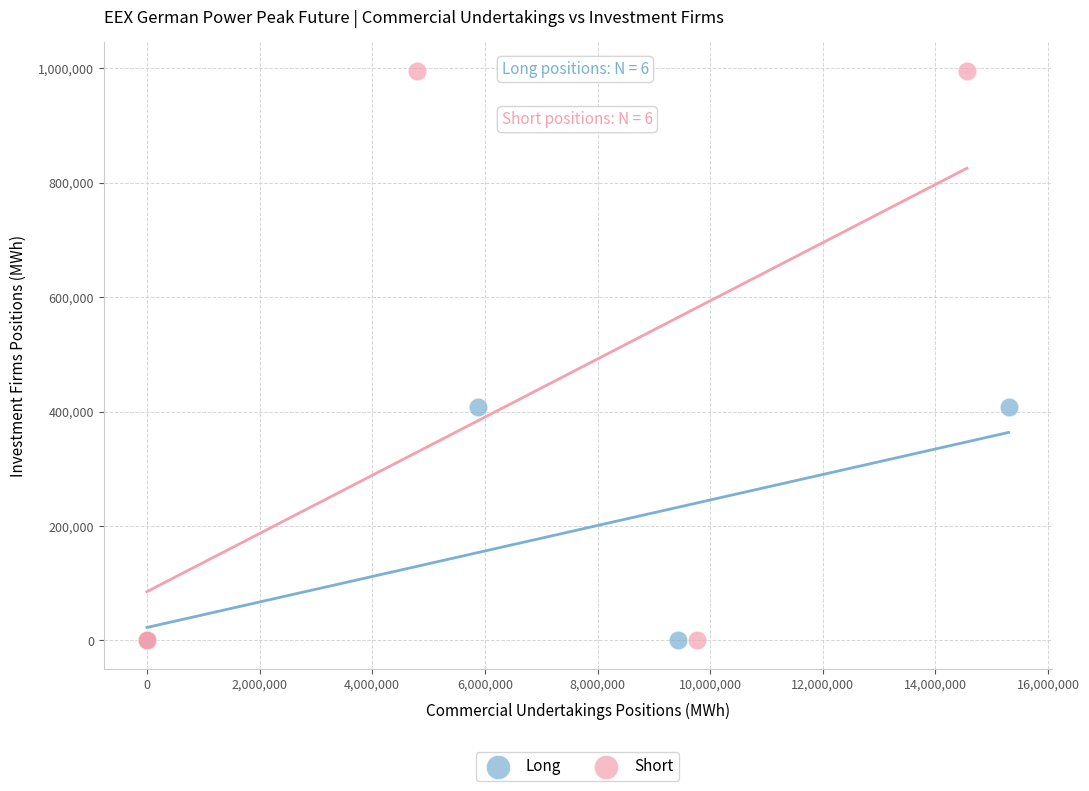

Which series contains the highest Y value?

Short